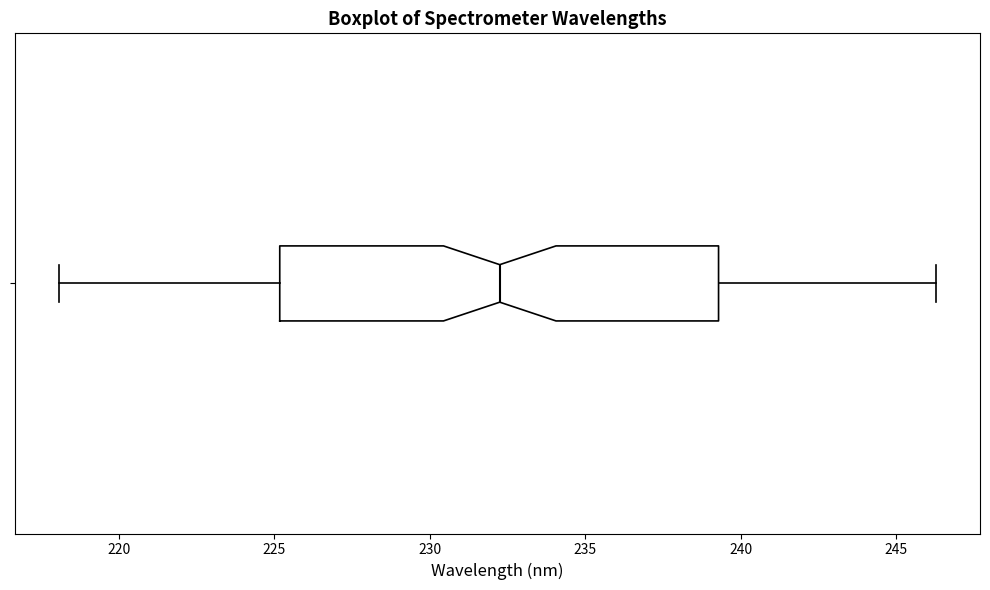

Read this box plot against the x-axis: the position of the median line, the range covered by the box, and the ends of both whiskers. The values are not printed on the chart, so give them approximately, as read against the axis.

median 232.5, box 225.0 to 239.5, whiskers 218.0 to 246.5